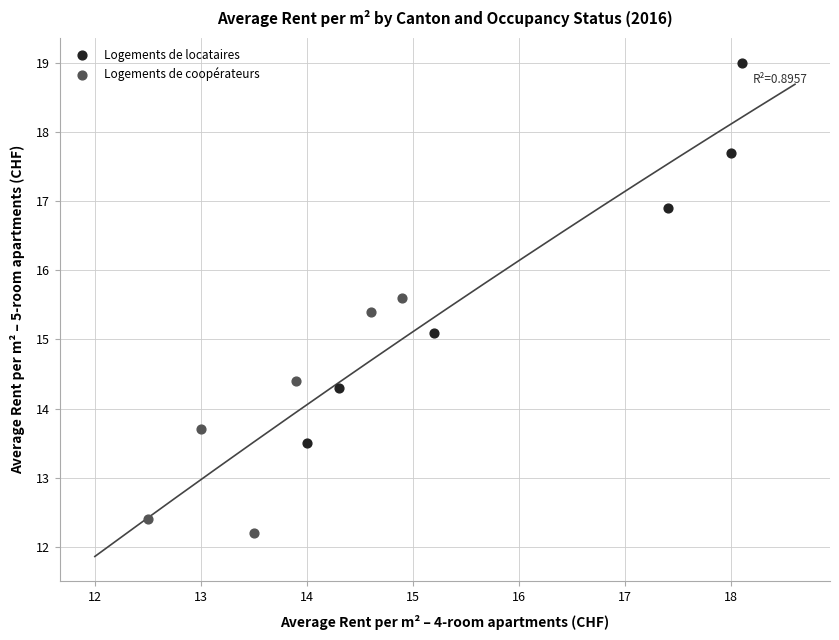

Which series has the widest spread of Y values?

Logements de locataires